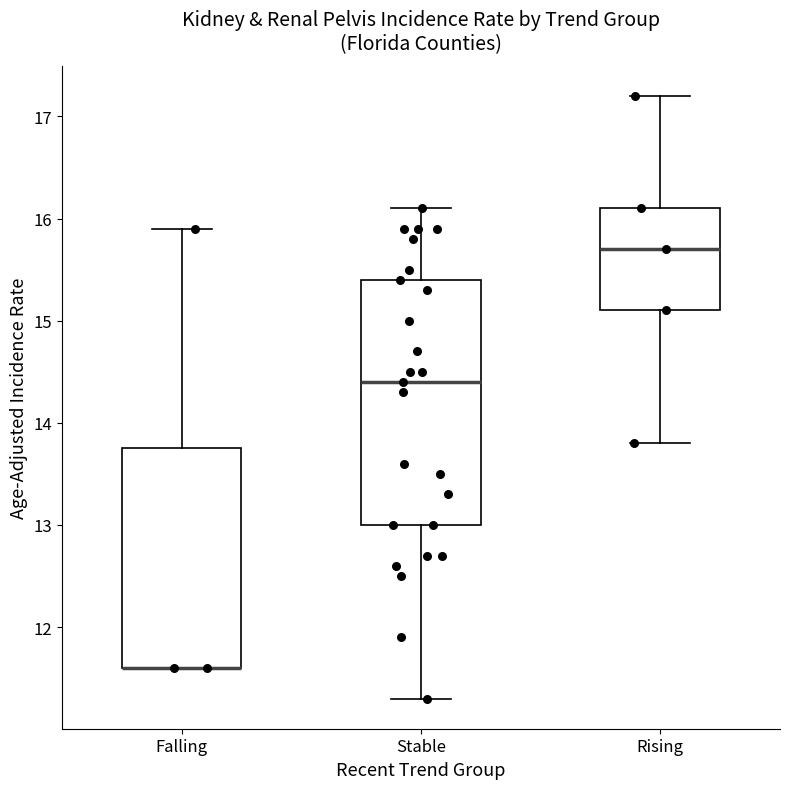

Where is the lower edge of the box for Falling on the y-axis? The values are not printed on the chart, so give them approximately, as read against the axis.

11.6